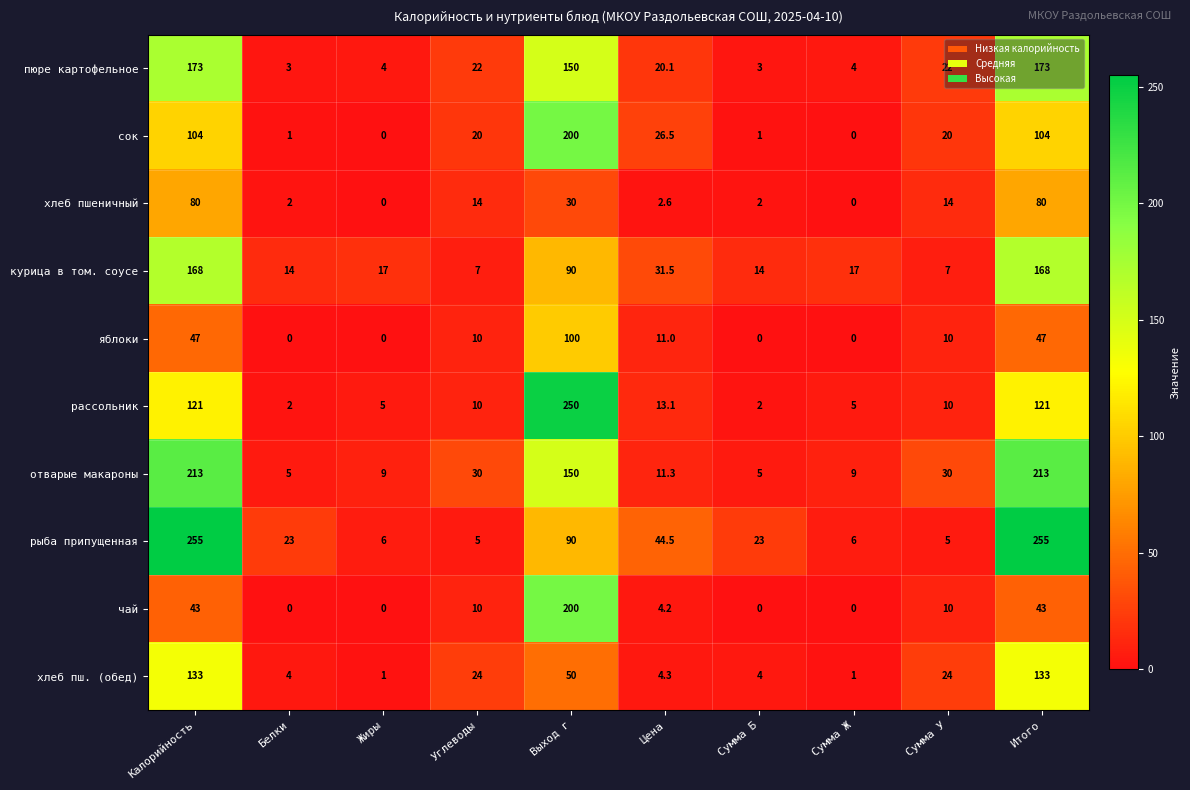

The value of курица в том. соусе at Цена is 12.0. True or false?

False